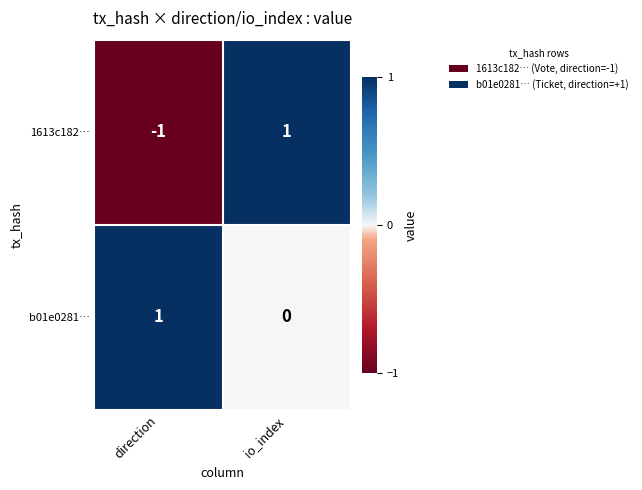

Which series changed the most between direction and io_index?

1613c182…